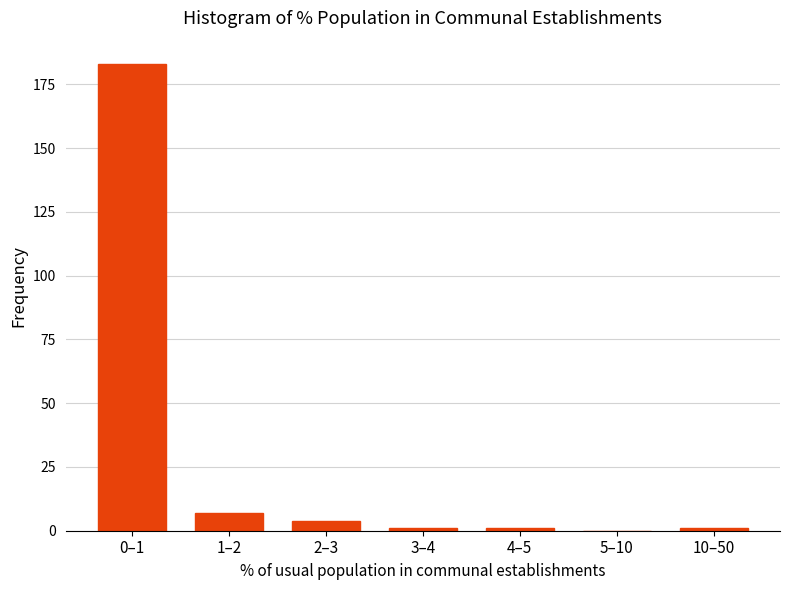

Reading right to left, list all the values displayed in this chart.

10–50=1	5–10=0	4–5=1	3–4=1	2–3=4	1–2=7	0–1=183